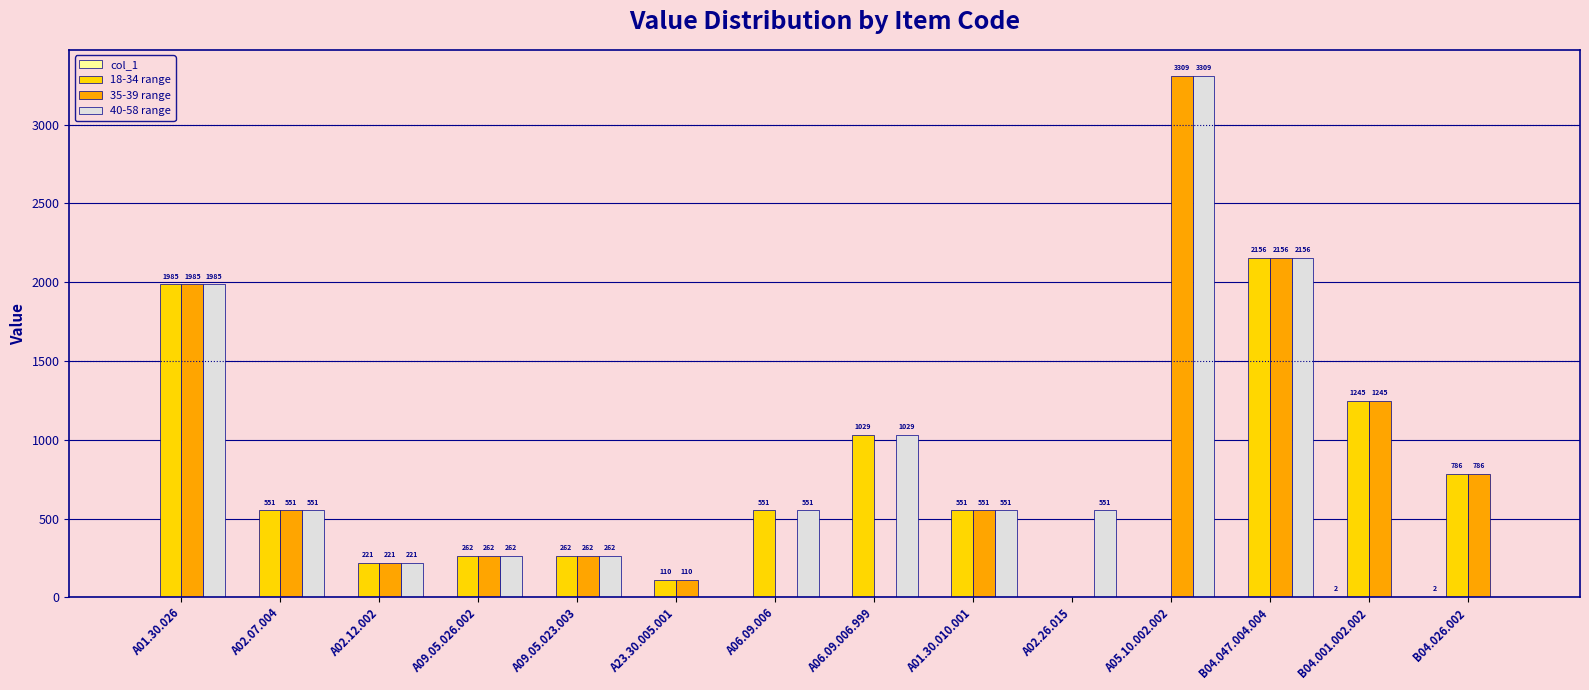

At which category is the sum across all series the highest?

A05.10.002.002